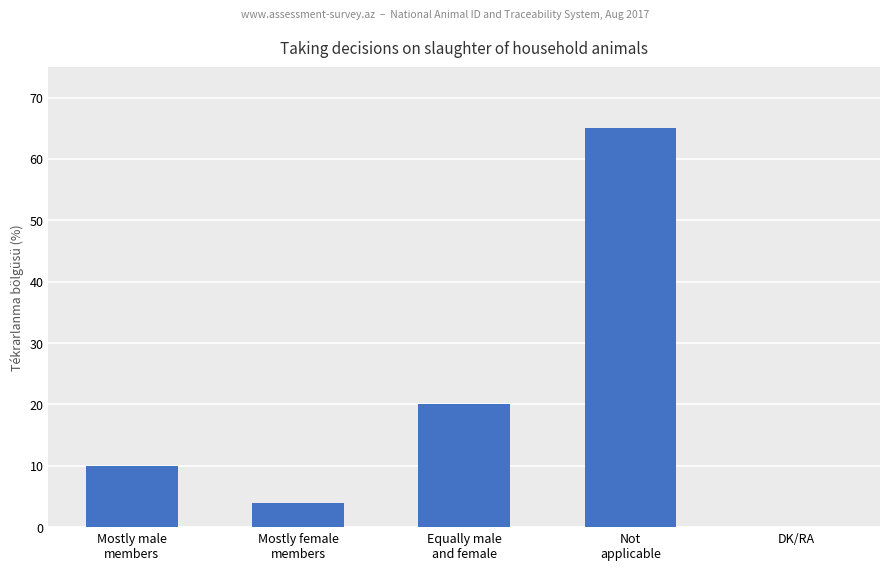

Reading left to right, list all the values displayed in this chart.

10	4	20	65	0